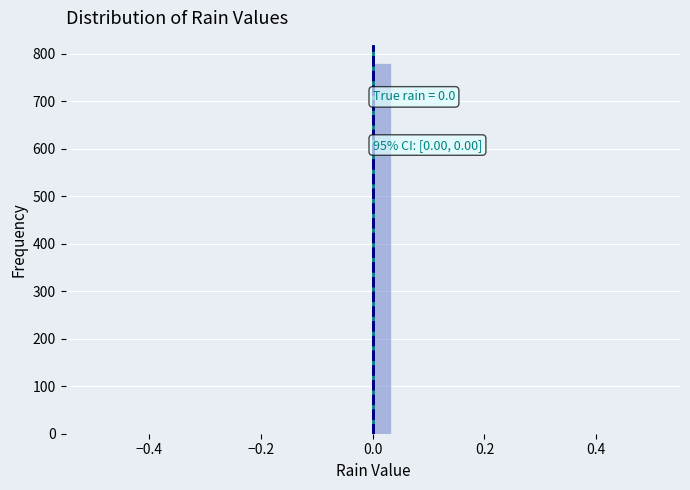

Read against the x-axis, roughly where is the centre of the tallest bar?

0.02